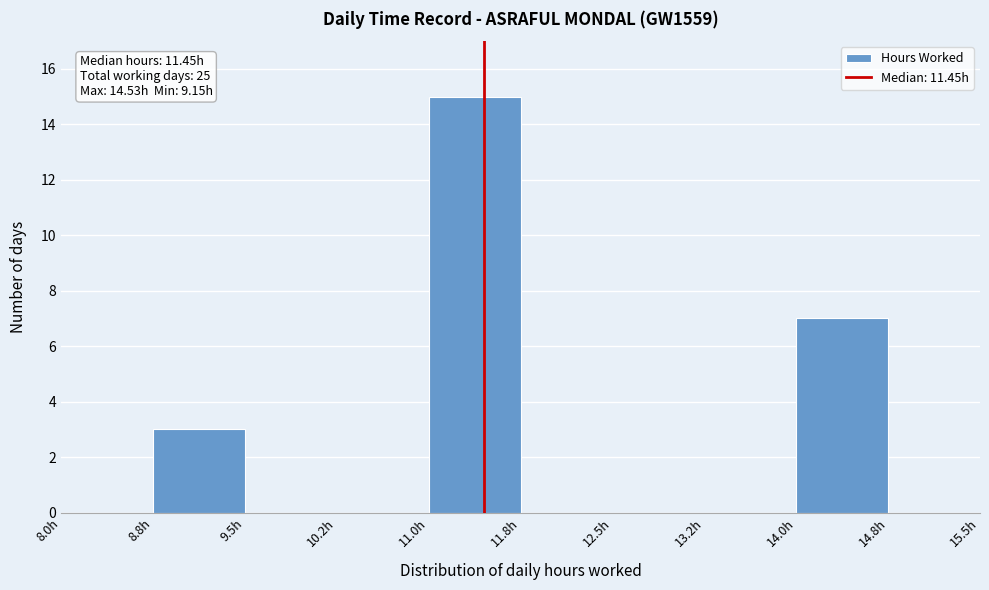

Which range on the x-axis has the tallest bar?

11.00 to 11.75